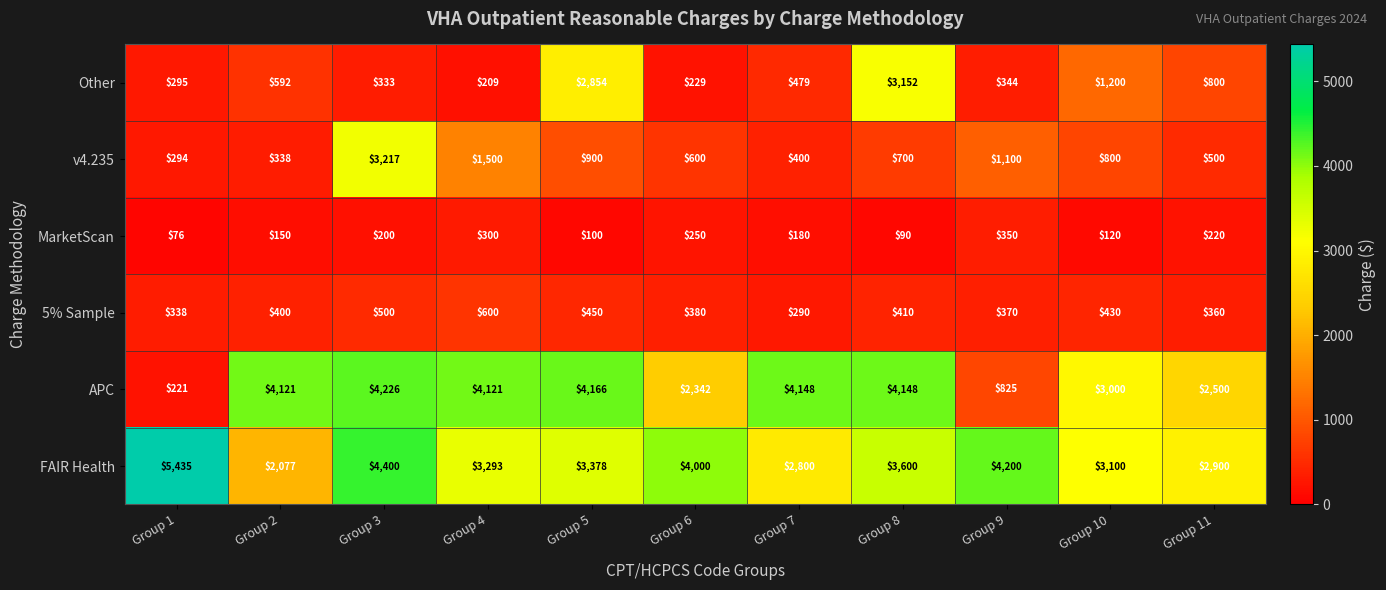

What is the average value of the v4.235 series?

941